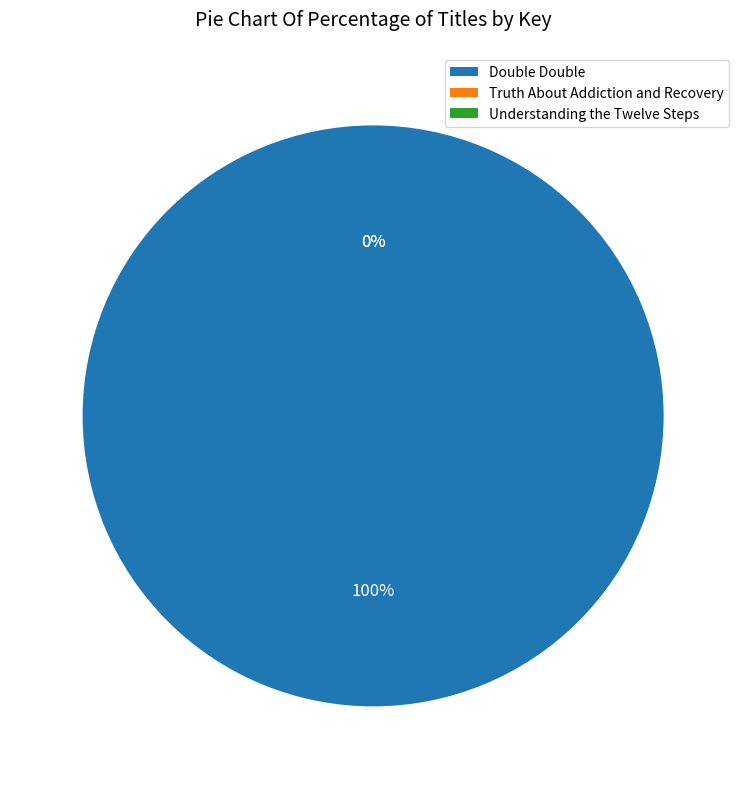

What is the ratio of the value at Double Double to the value at Truth About Addiction and Recovery?

2986034.9